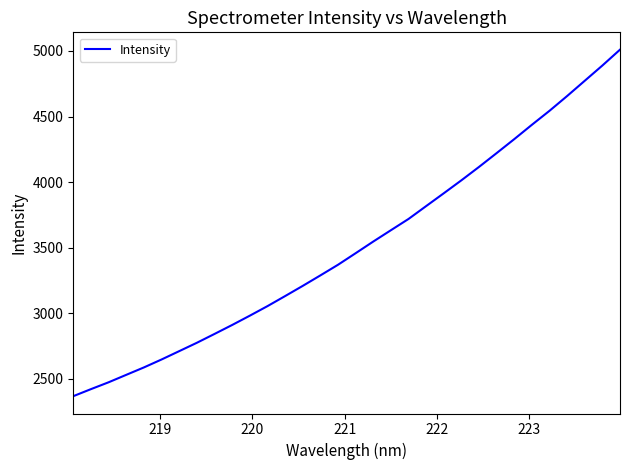

What is the maximum value shown in the chart?

5009.9